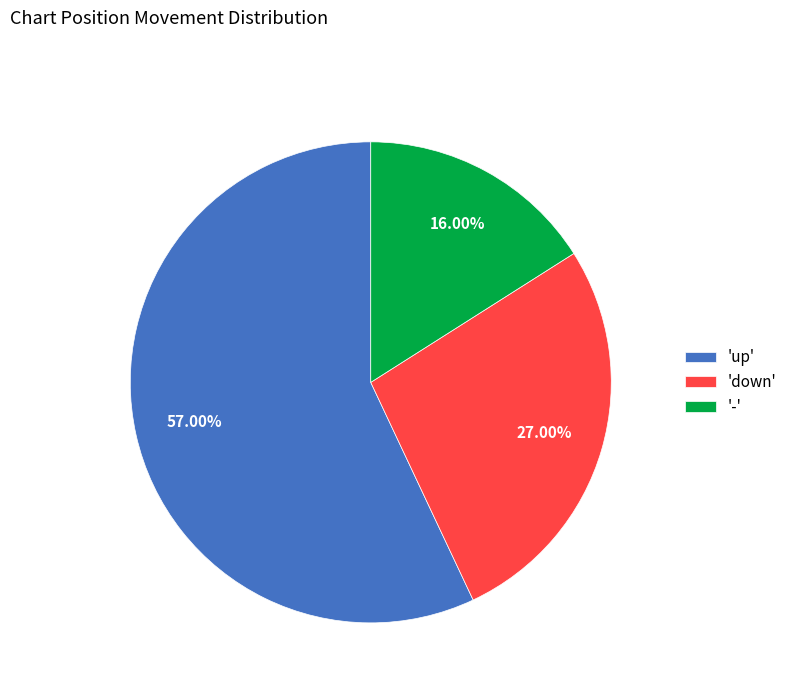

What is the ratio of the value at 'down' to the value at 'up'?

0.5